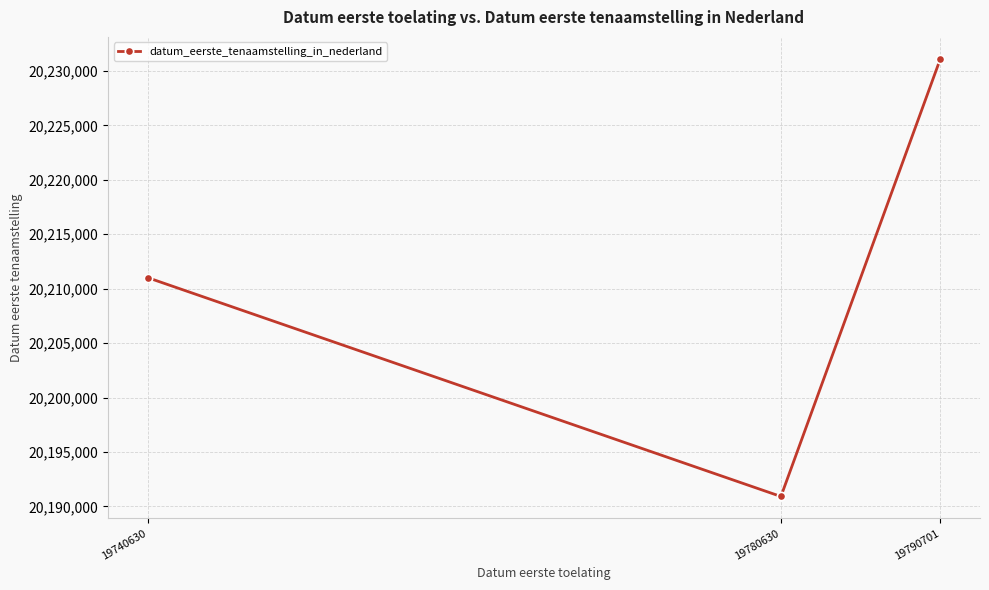

Reading left to right, extract all data points from this chart.

19740630=20211019	19780630=20190918	19790701=20231120